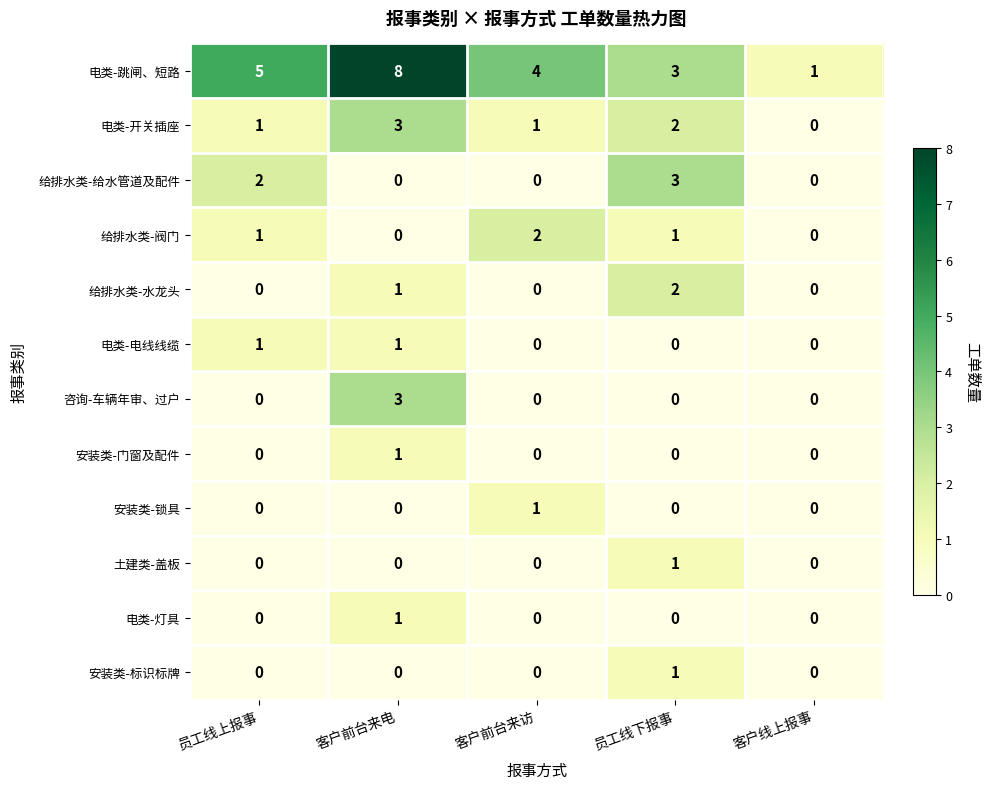

The value of 安装类-锁具 at 客户线上报事 is 1. True or false?

False